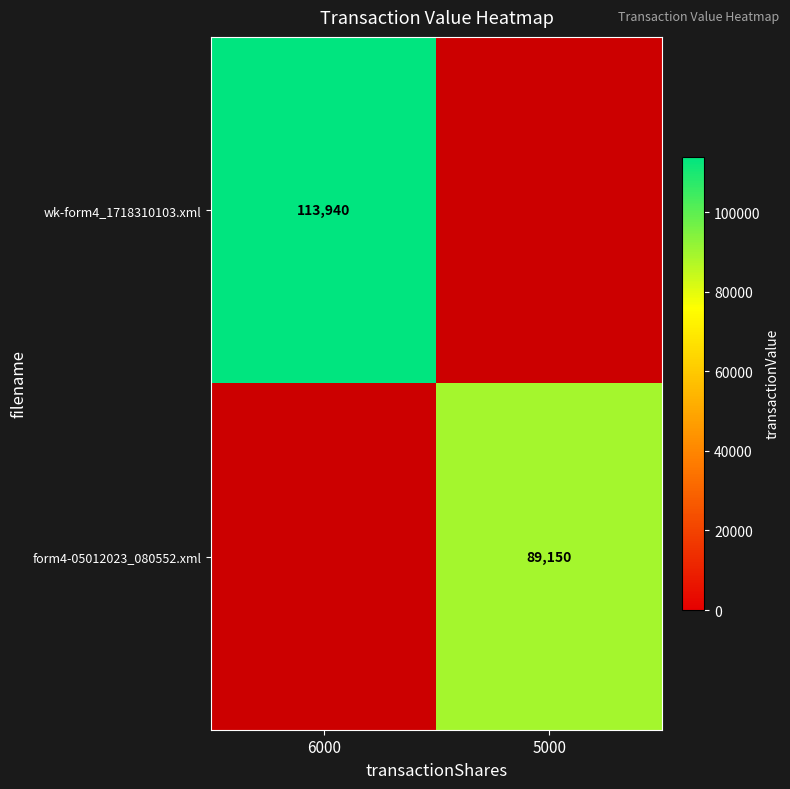

The wk-form4_1718310103.xml series shows 113940 at 6000. True or false?

True